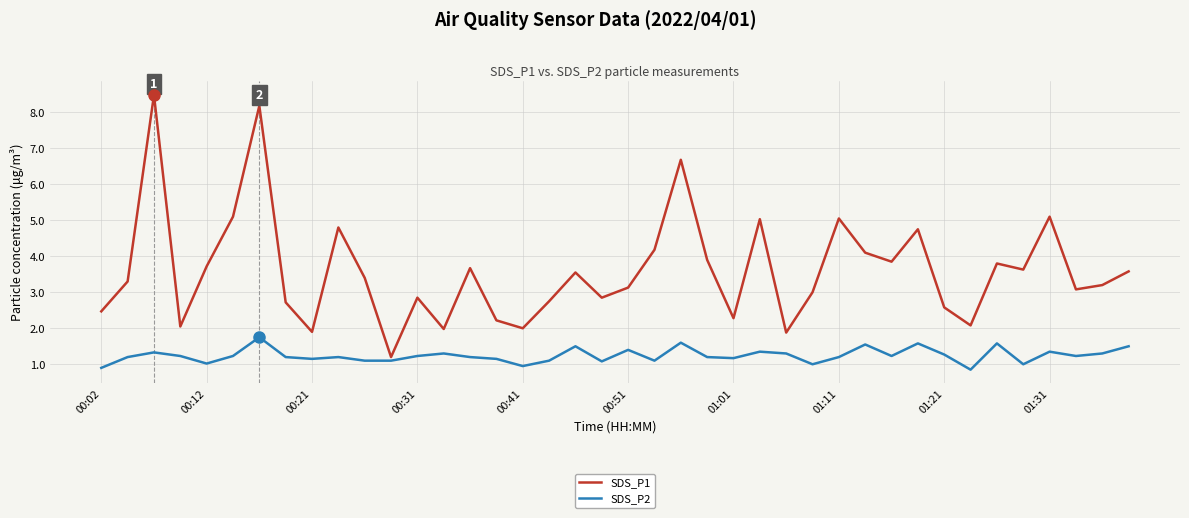

List the series in order of their peak value, highest first.

SDS_P1, SDS_P2